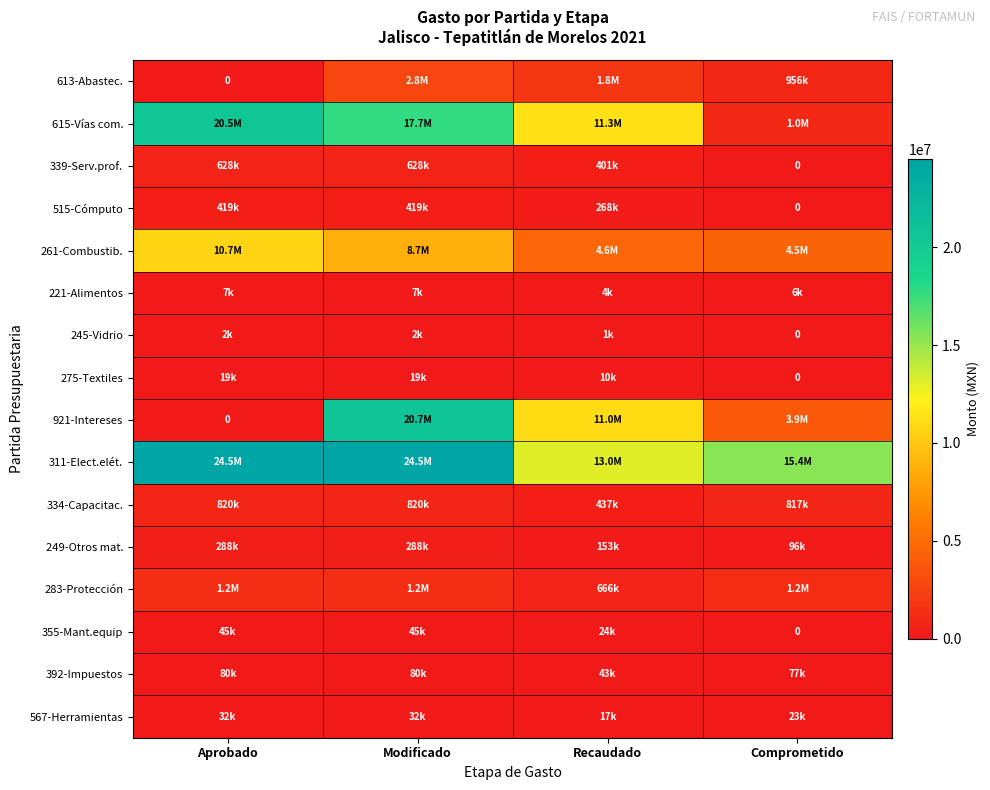

Which series has the largest total across all categories?

311-Elect.elét.